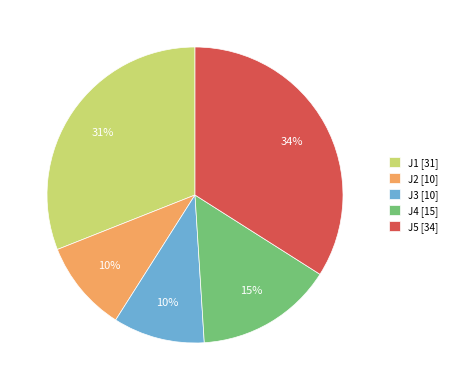

Approximately how many times larger is the value at J5 [34] compared to J3 [10]?

3.4